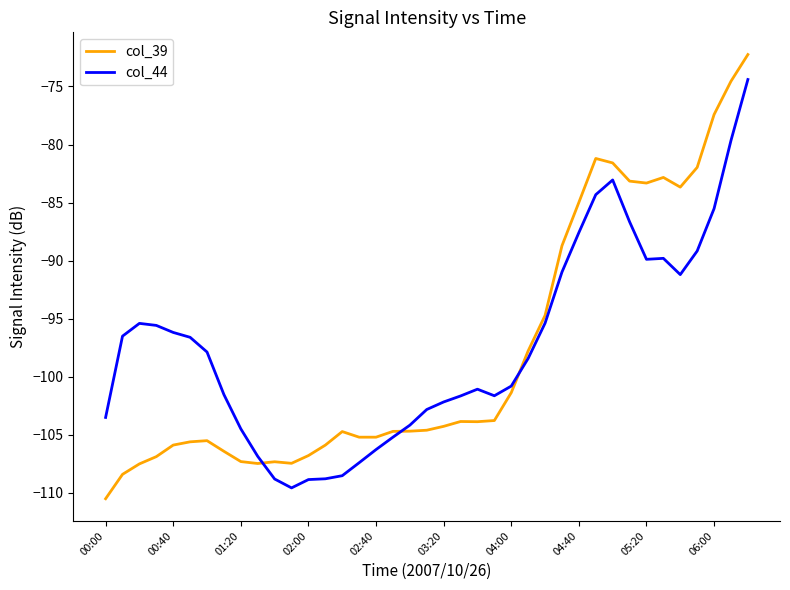

How many intersections are there between col_39 and col_44?

3